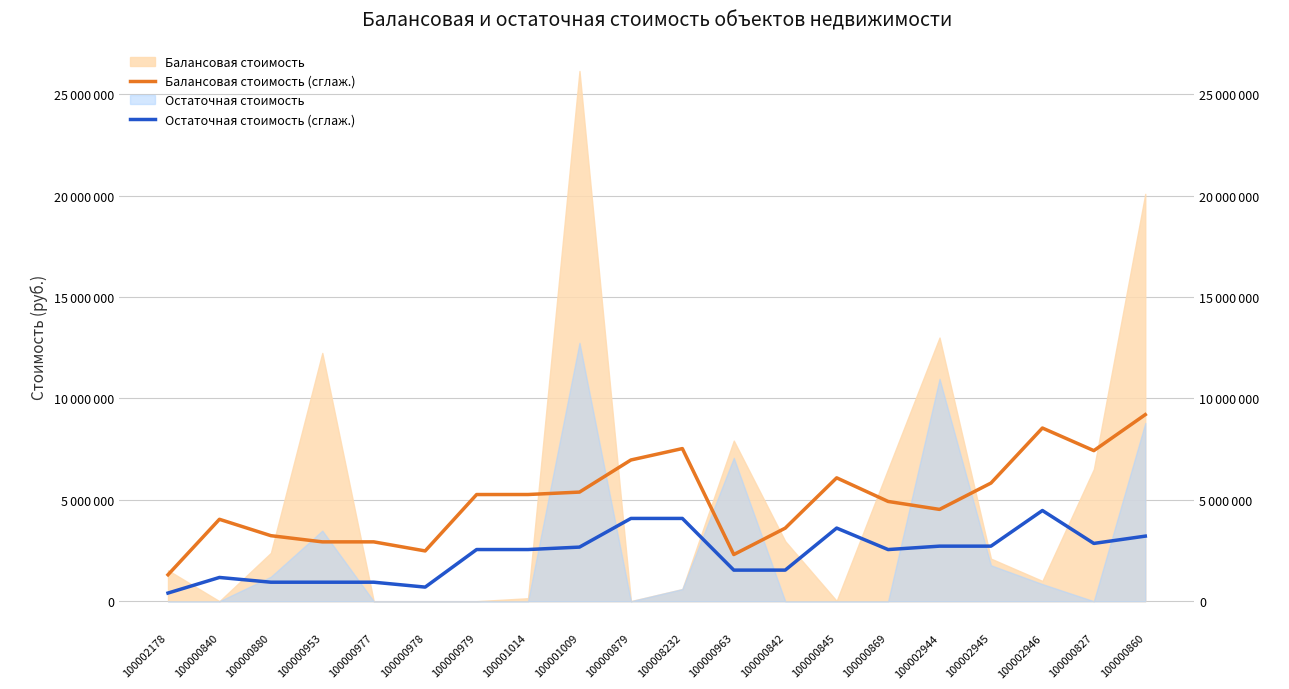

What is the minimum value for Остаточная стоимость (сглаж.)?

402666.6